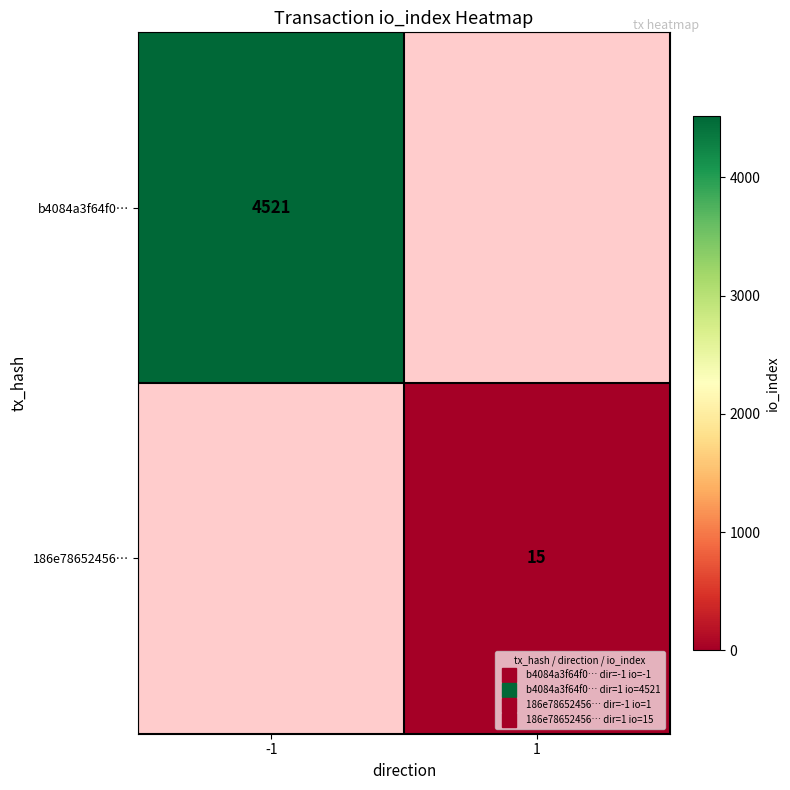

True or false: b4084a3f64f0… has a value of 4521.0 at -1.

True